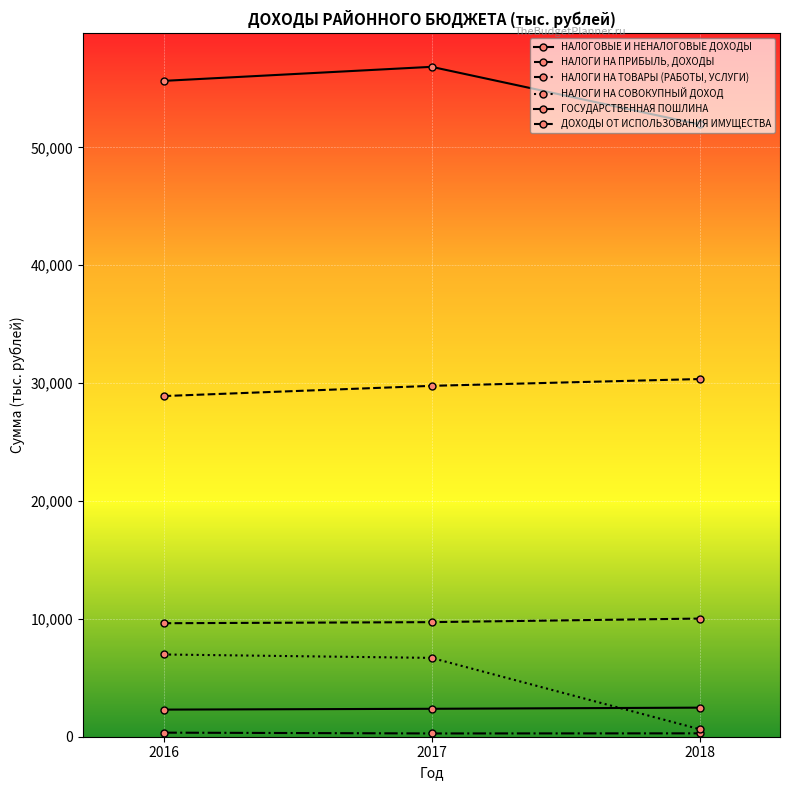

Which has a higher value, 2017 or 2018?

2017